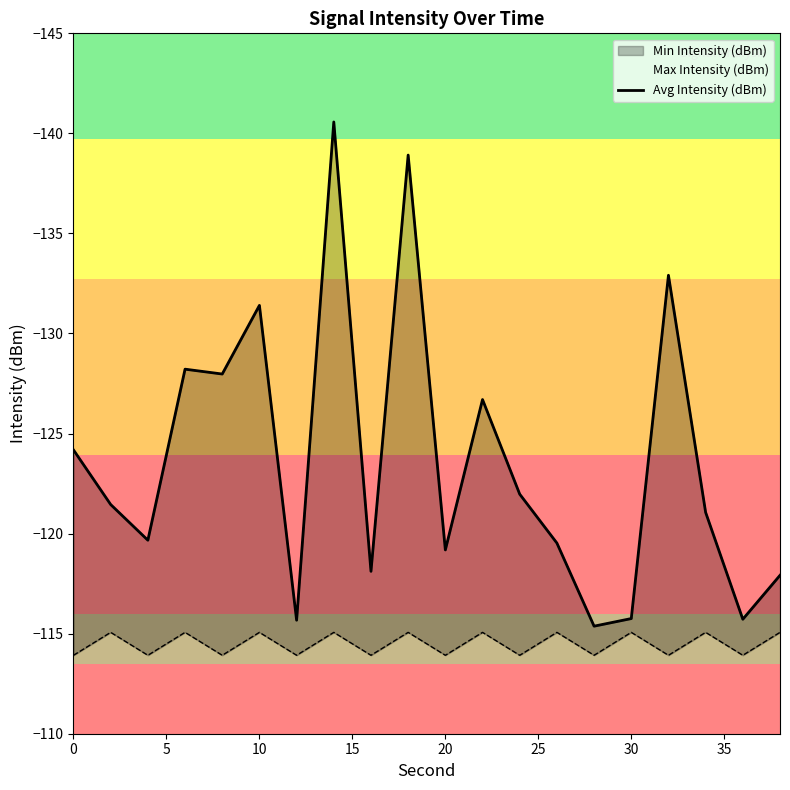

What is the value of the 16th point from the left?

-128.2